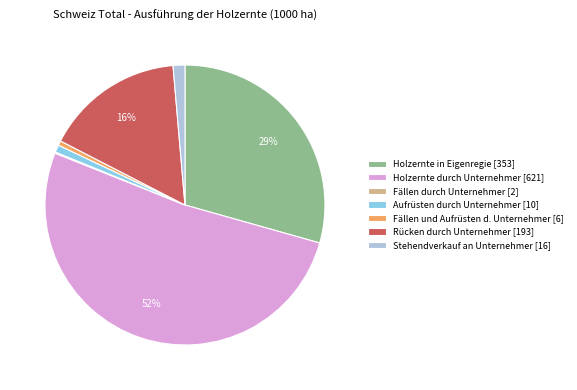

What is the majority slice?

Holzernte durch Unternehmer [621]